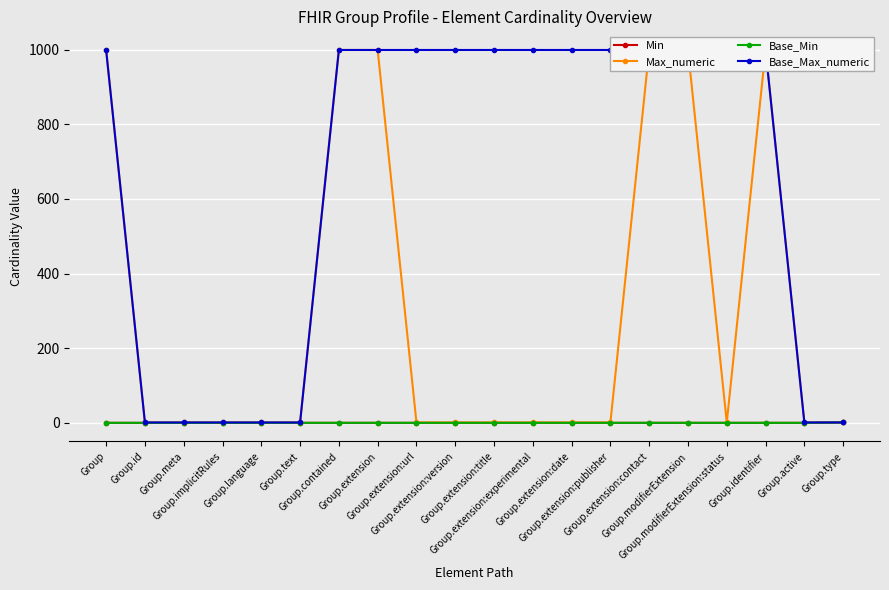

Which series has the widest spread of values?

Max_numeric